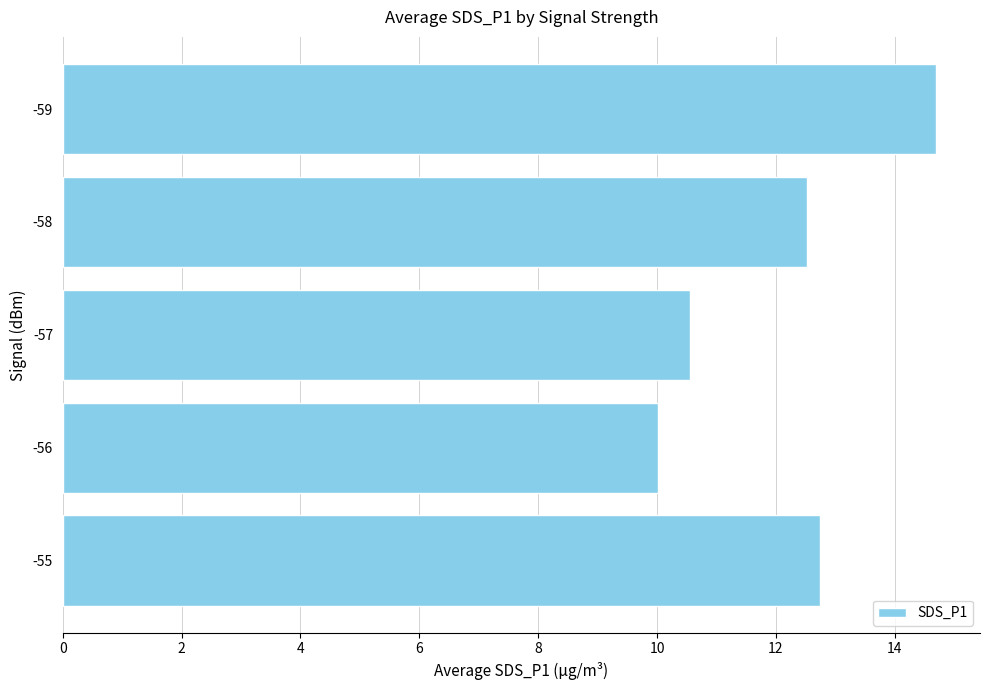

What is the sum of all values?

60.5